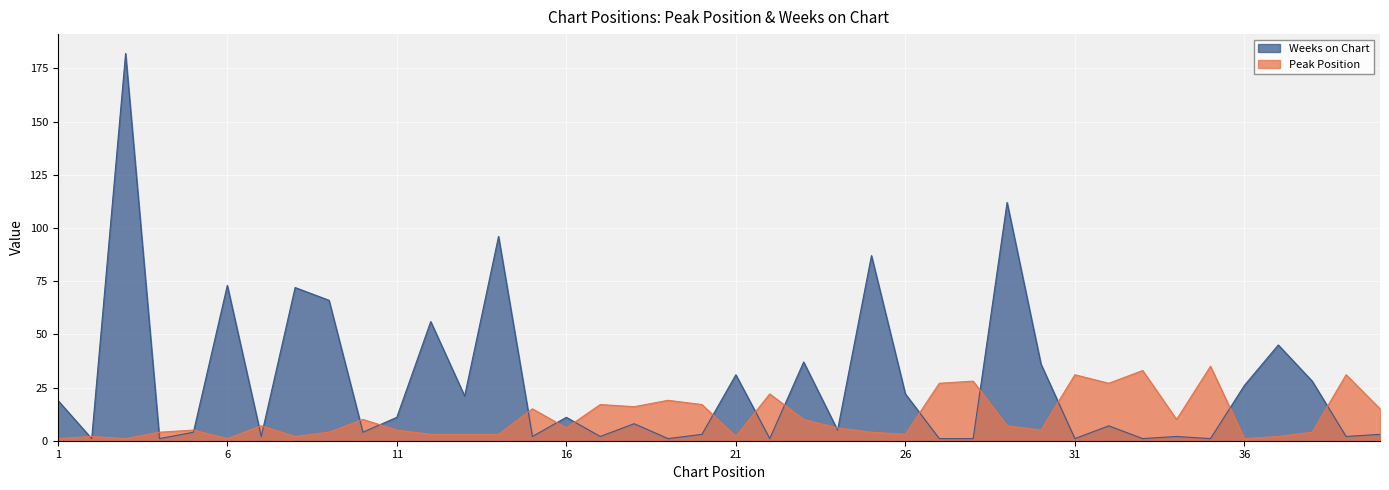

What is the difference between the second highest and second lowest values in the Weeks on Chart series?

111